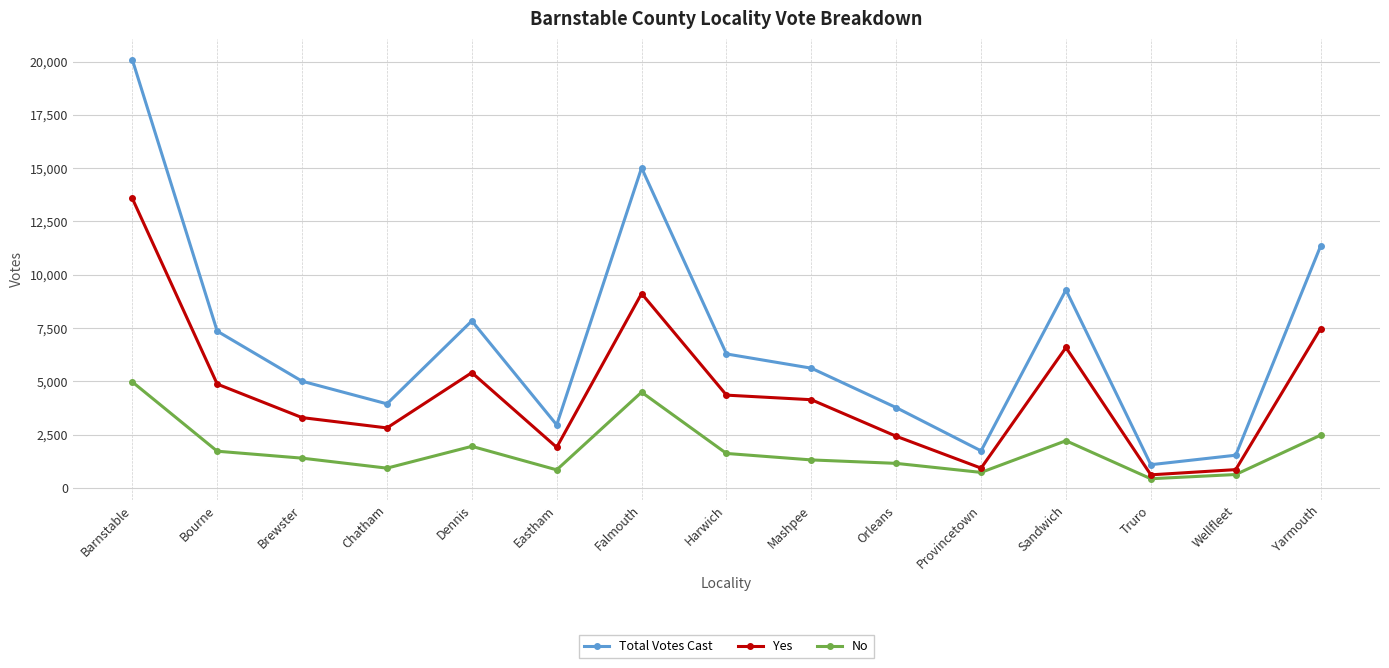

Count the number of categories in the chart.

15